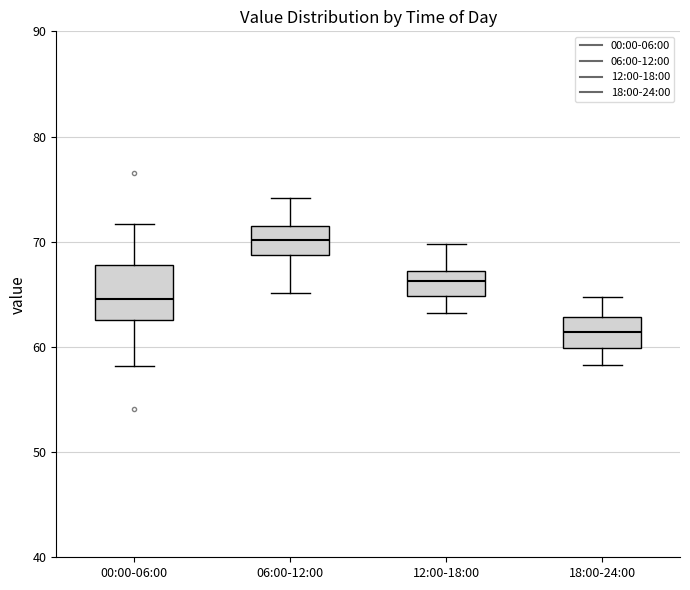

Which box's median line is the lowest?

18:00-24:00